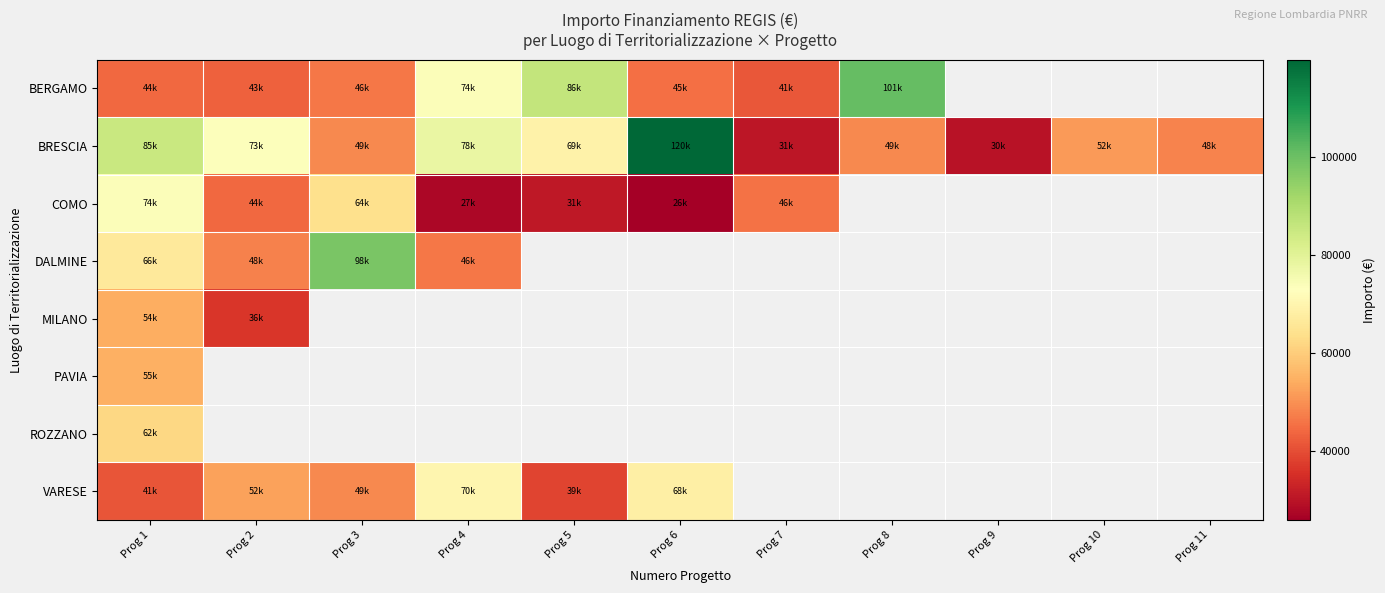

What is the maximum value for VARESE?

70077.9